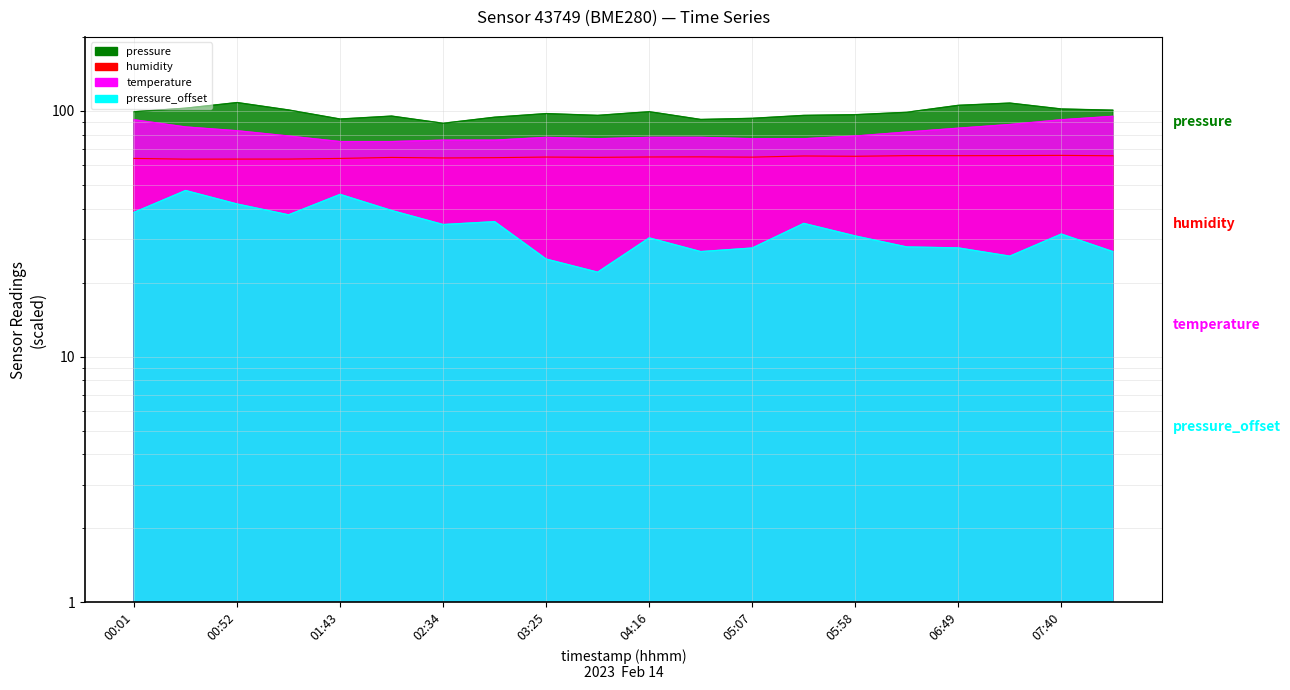

True or false: humidity has more than 1 interior local peaks.

True